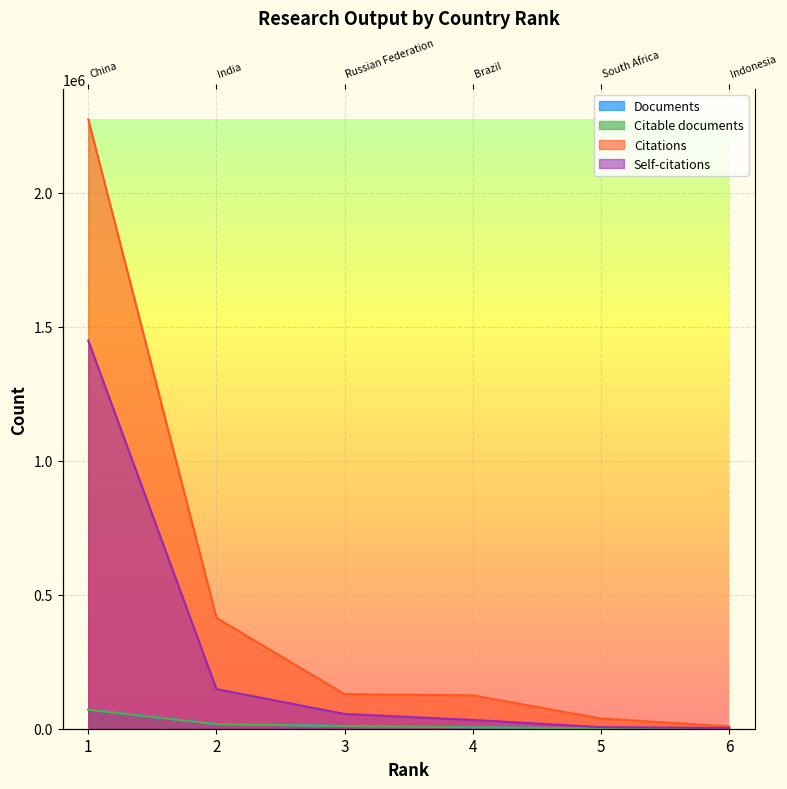

True or false: Documents has more than 2 points higher than both neighbors.

False